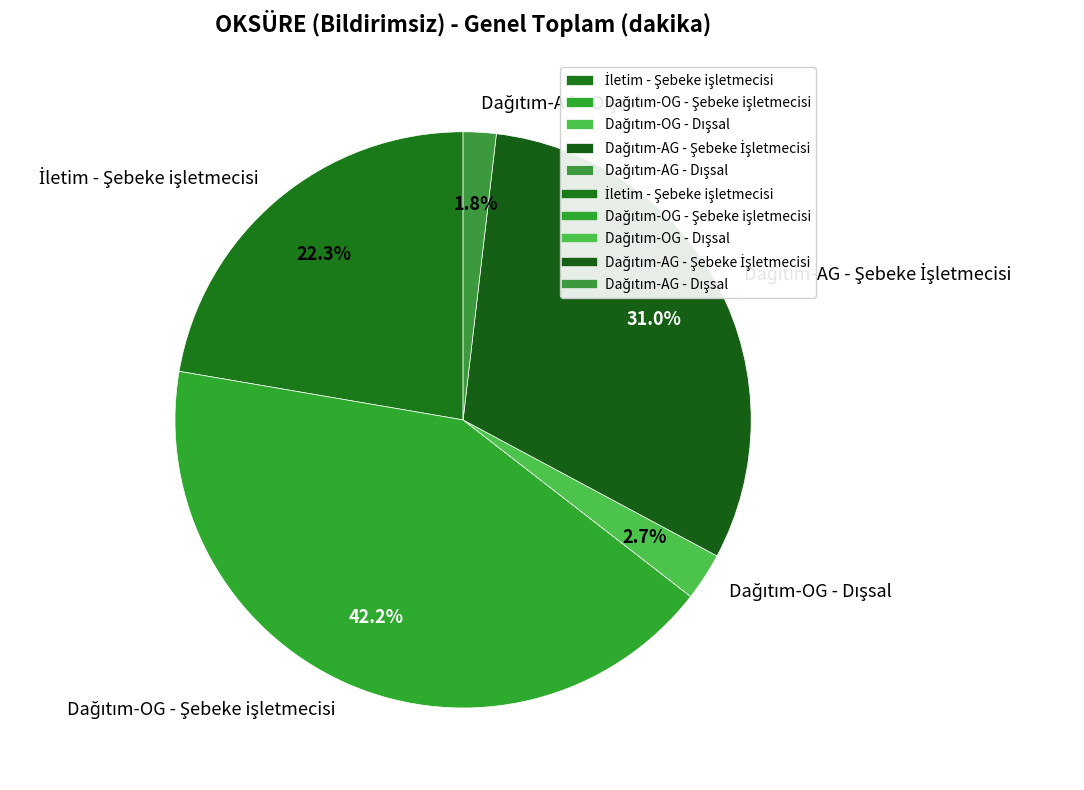

Is there any slice that represents more than half of the pie?

No